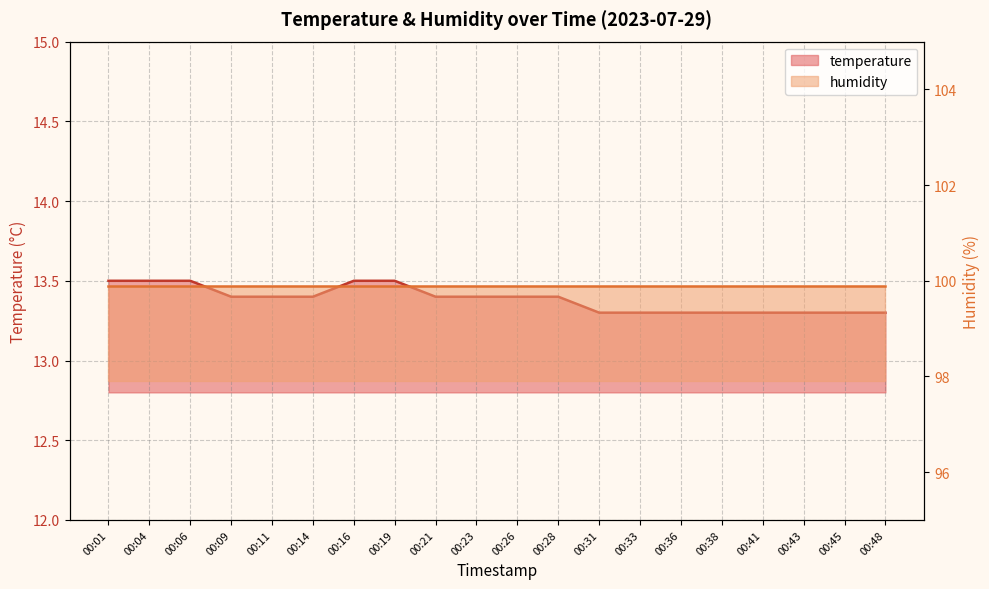

What is the difference between the maximum and minimum values?

0.2